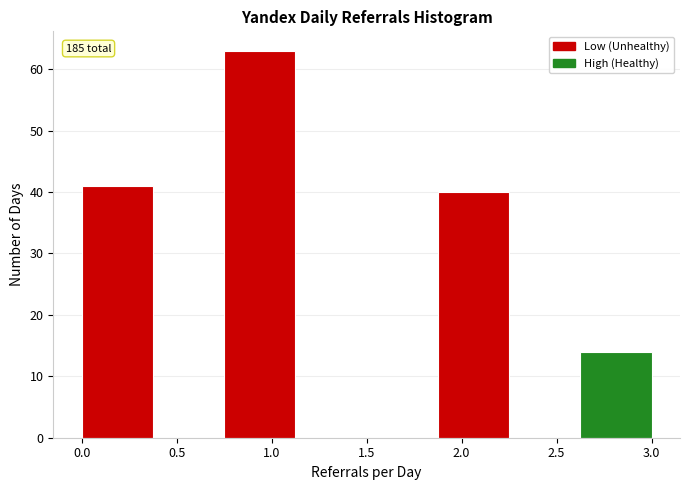

Which range on the x-axis has the tallest bar?

0.750 to 1.125